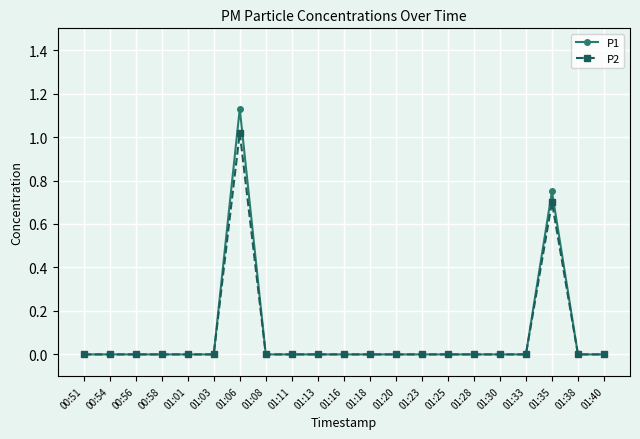

What is the label of the 3rd point from the left?

00:56